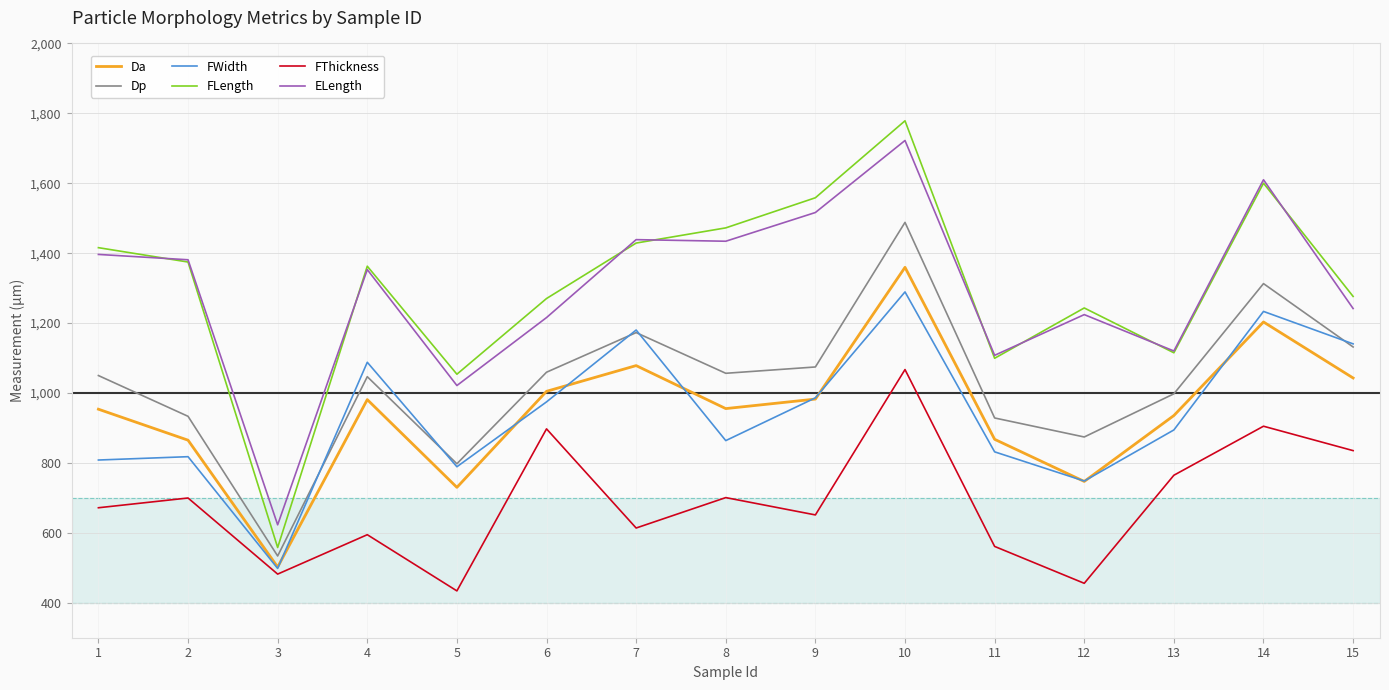

The value of Dp at 6 is 1059.5. True or false?

True